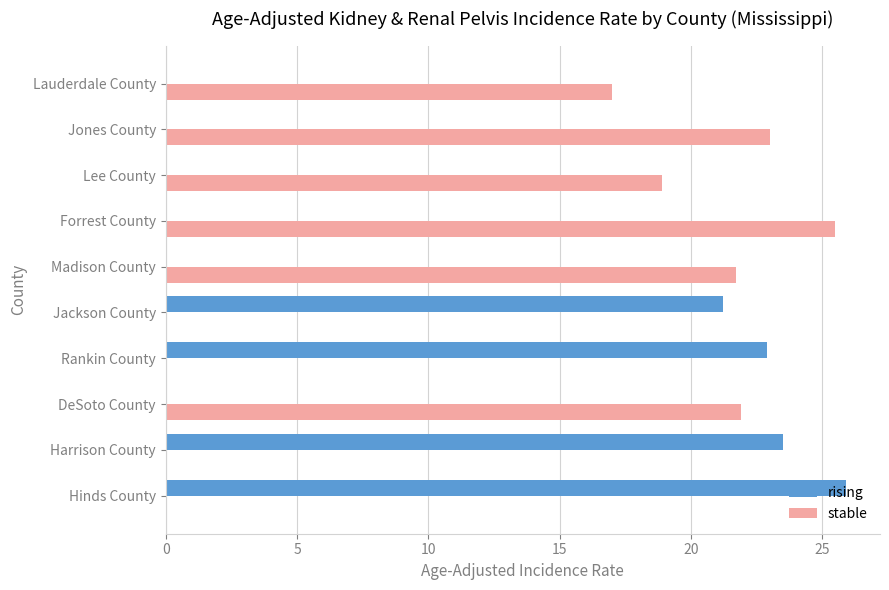

At which label is rising closest to 12?

Jackson County